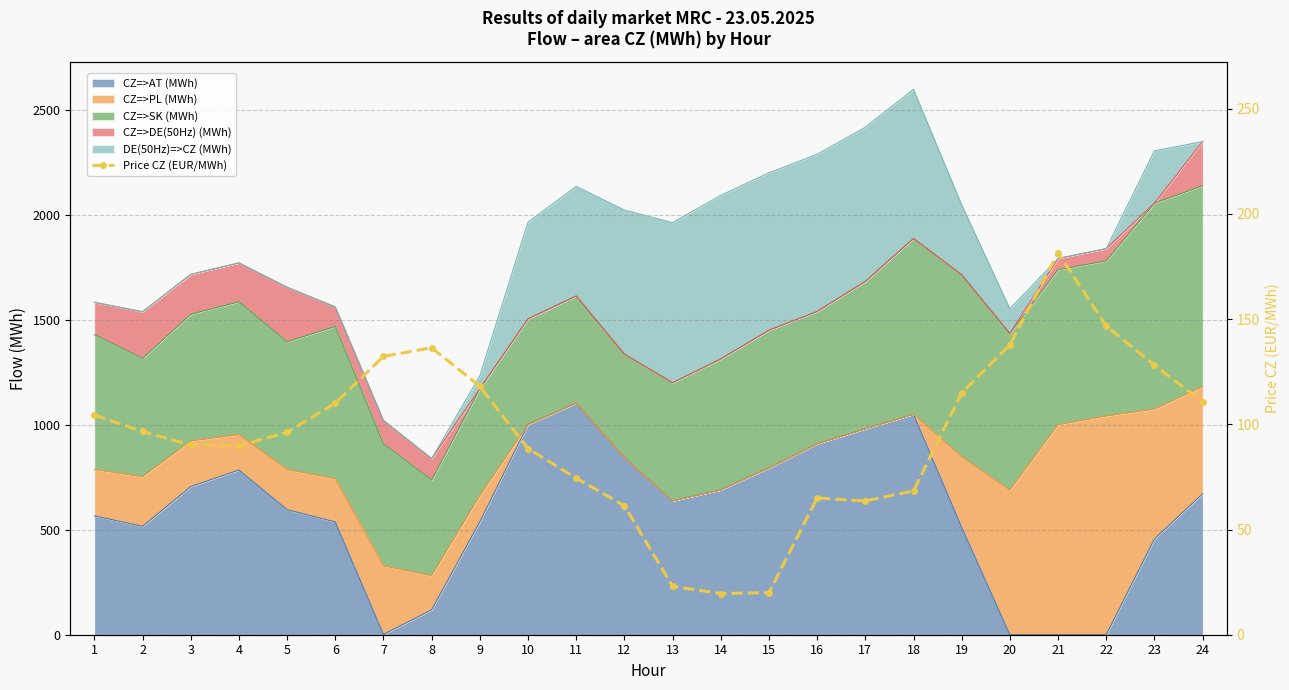

How many data points does each series have?

24